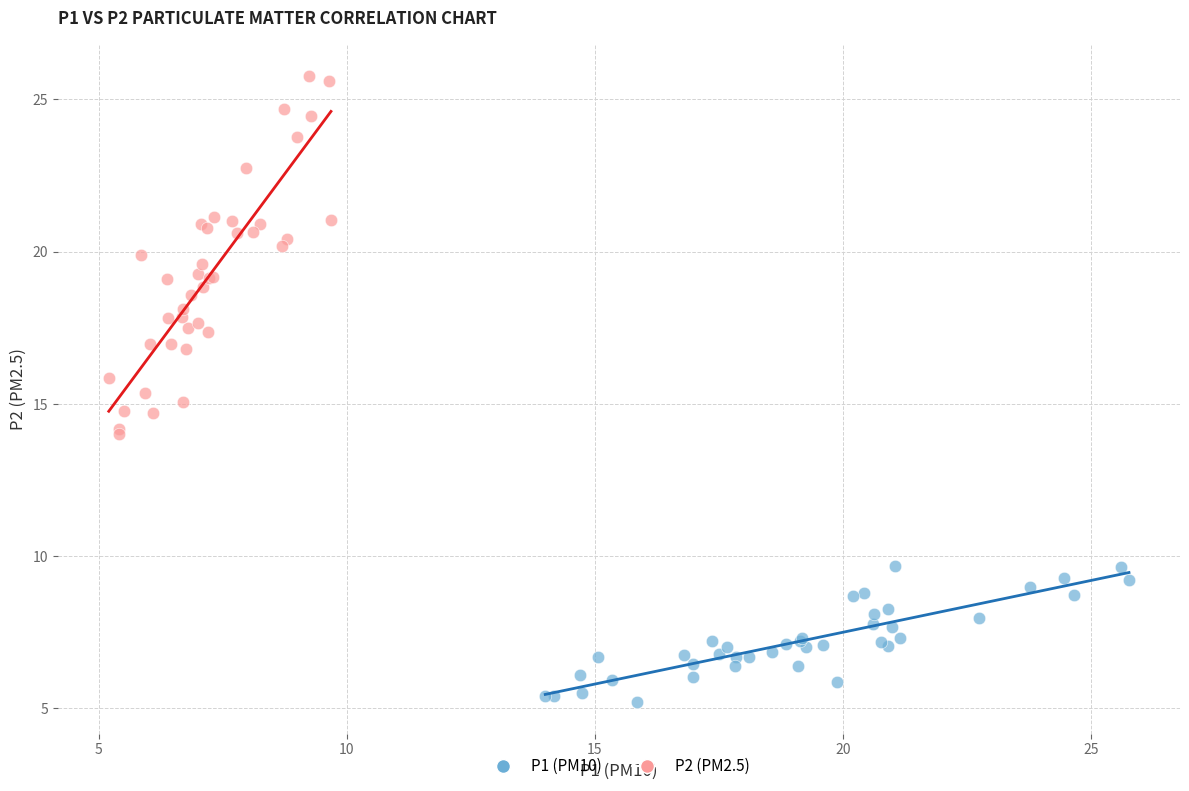

Which series contains the lowest Y value?

P1 (PM10)